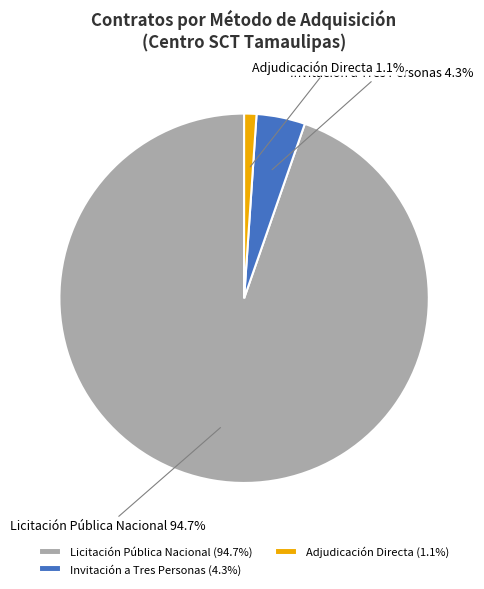

How many slices are in this pie chart?

3